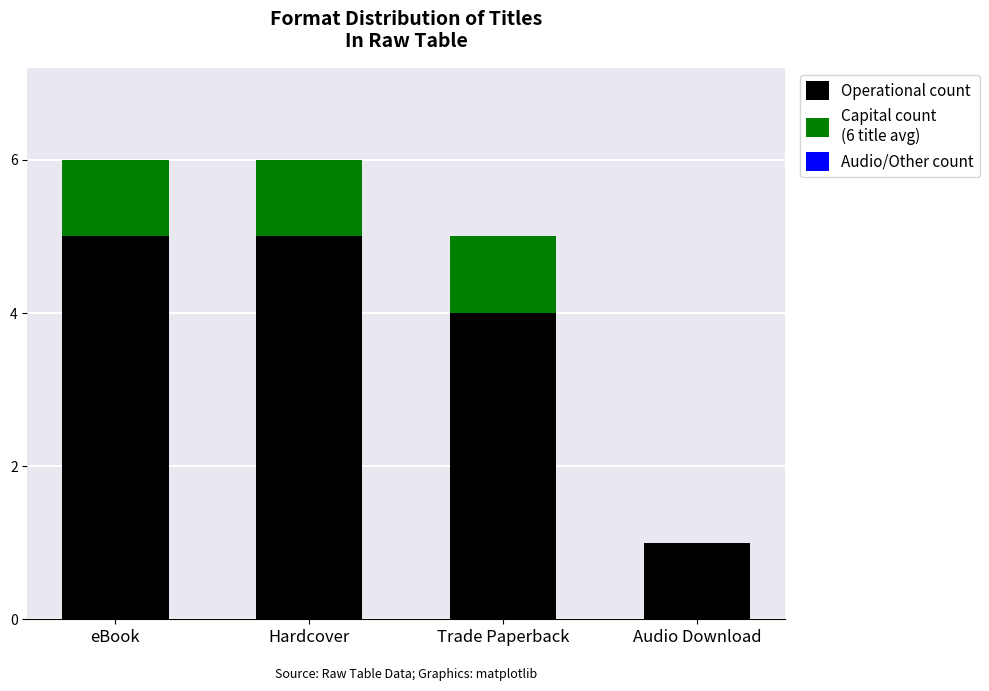

What is the total value across all series at Hardcover?

6